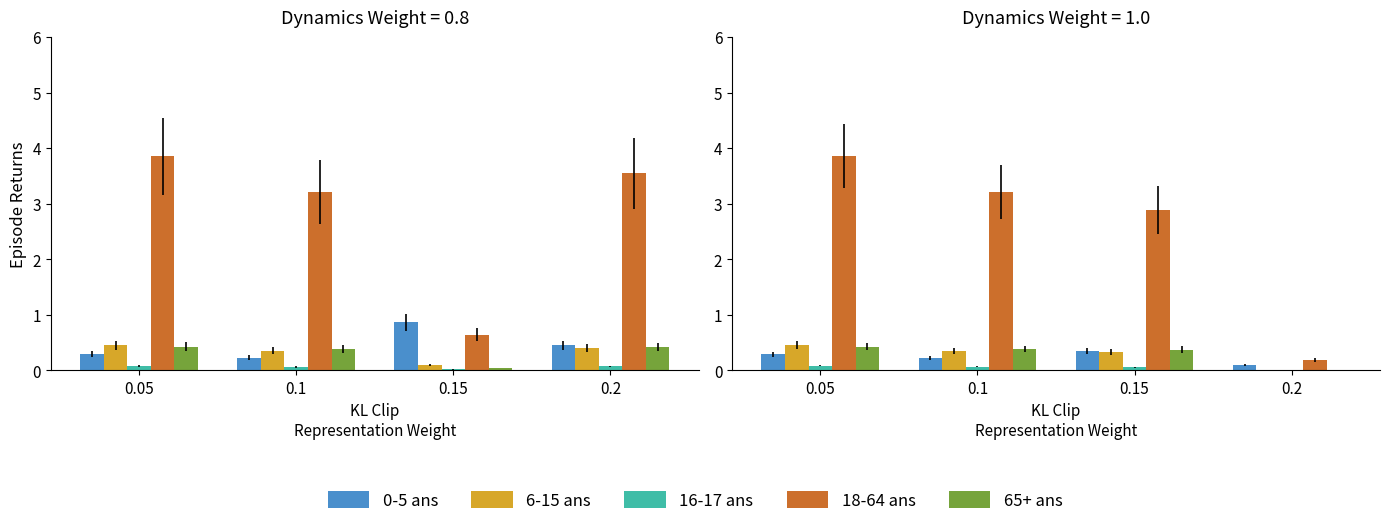

Which series has the widest spread of values?

18-64 ans